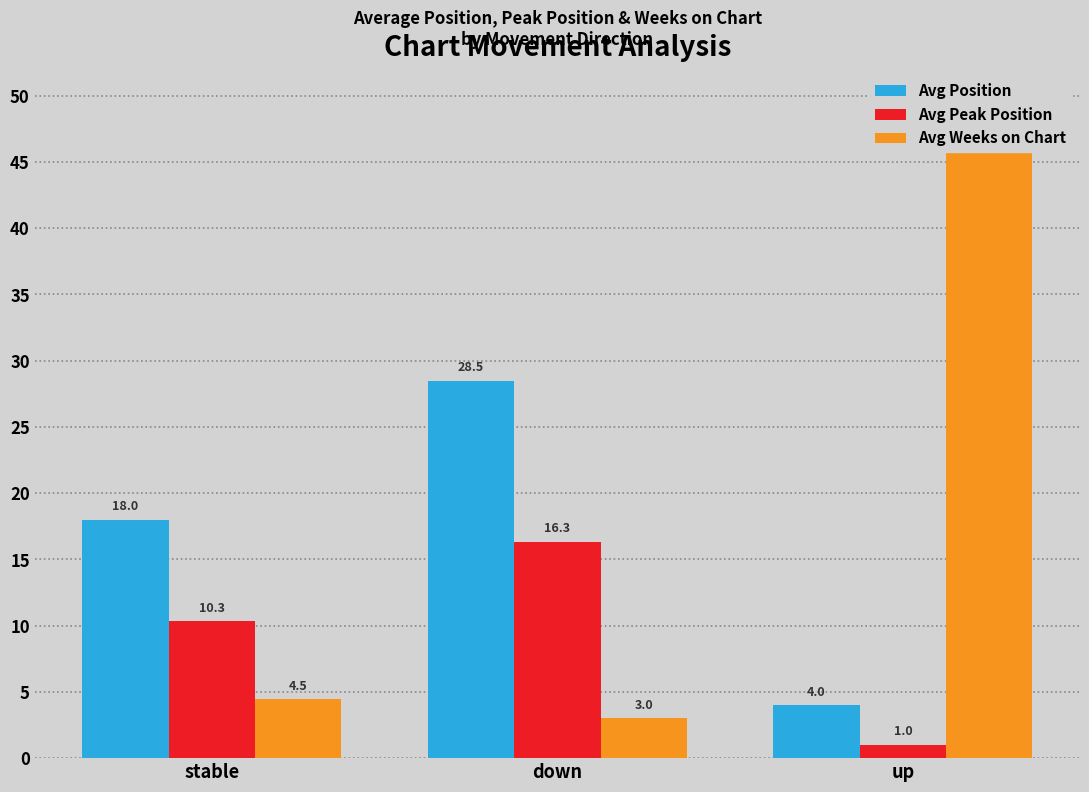

Which series has the largest total across all categories?

Avg Weeks on Chart